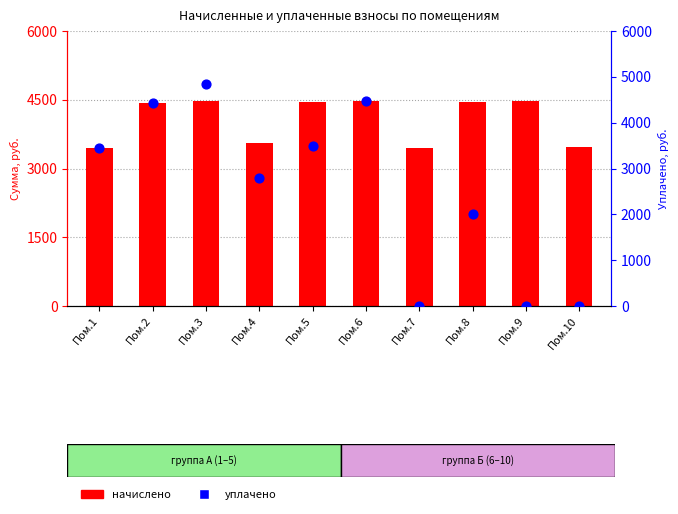

What are all the series names shown in the legend?

начислено, уплачено